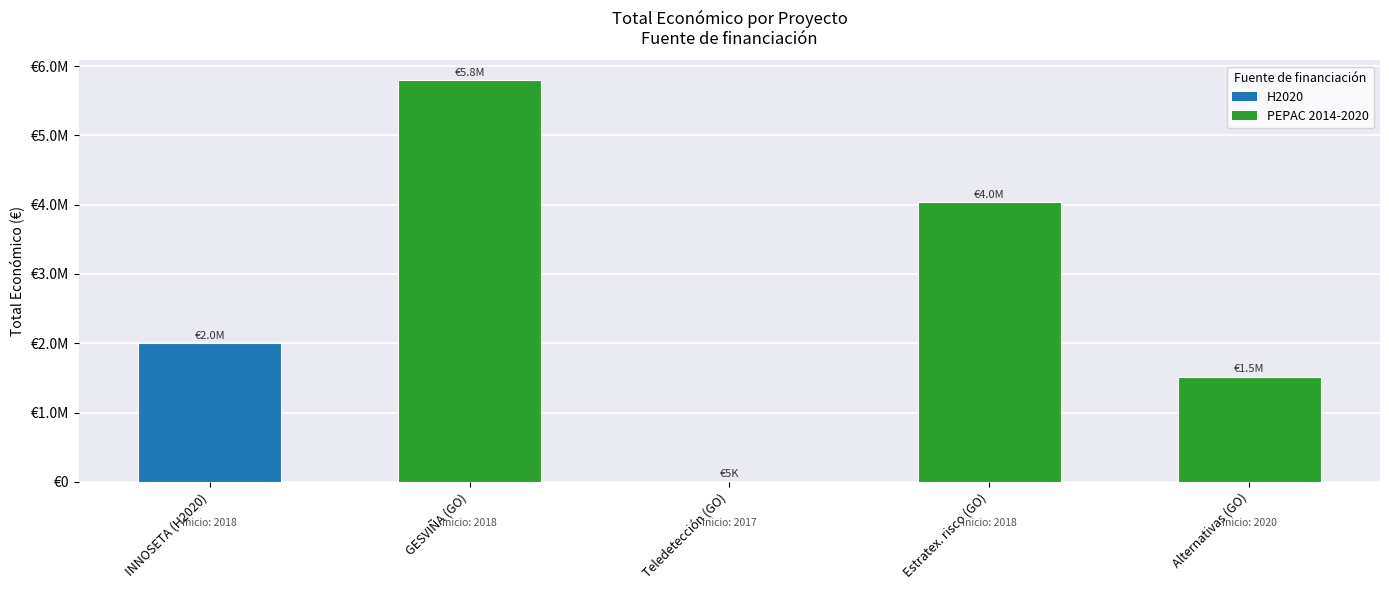

Are the bars horizontal?

No